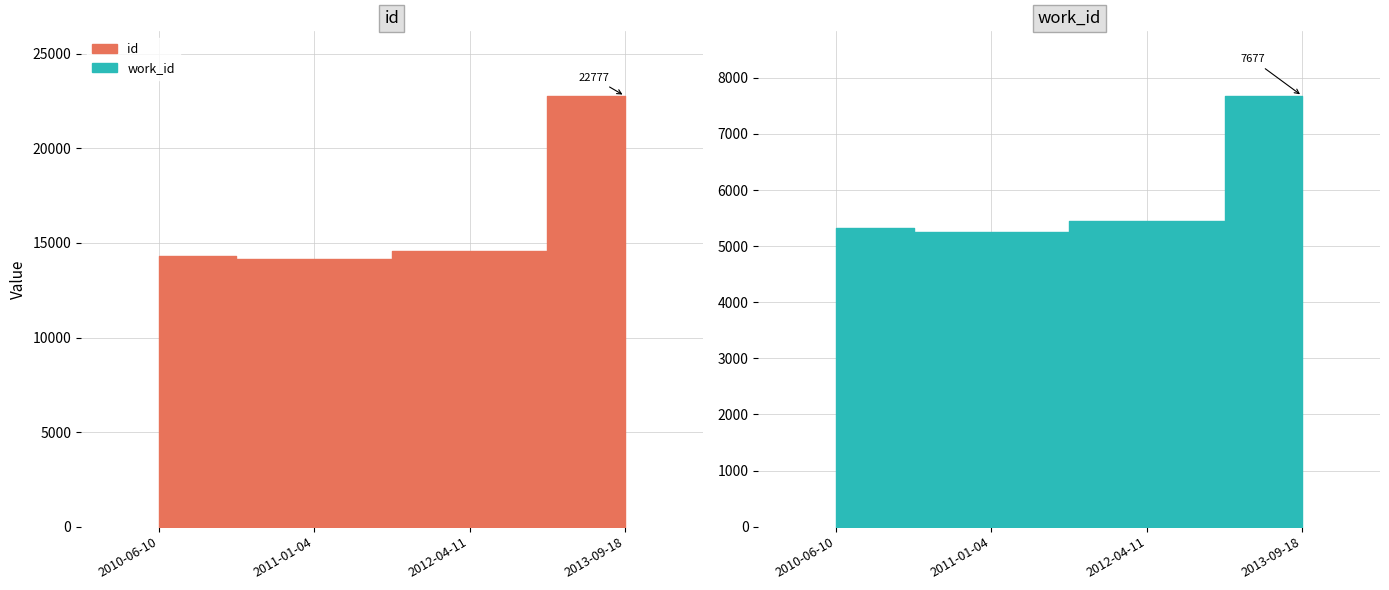

How many lines are shown in the chart?

2